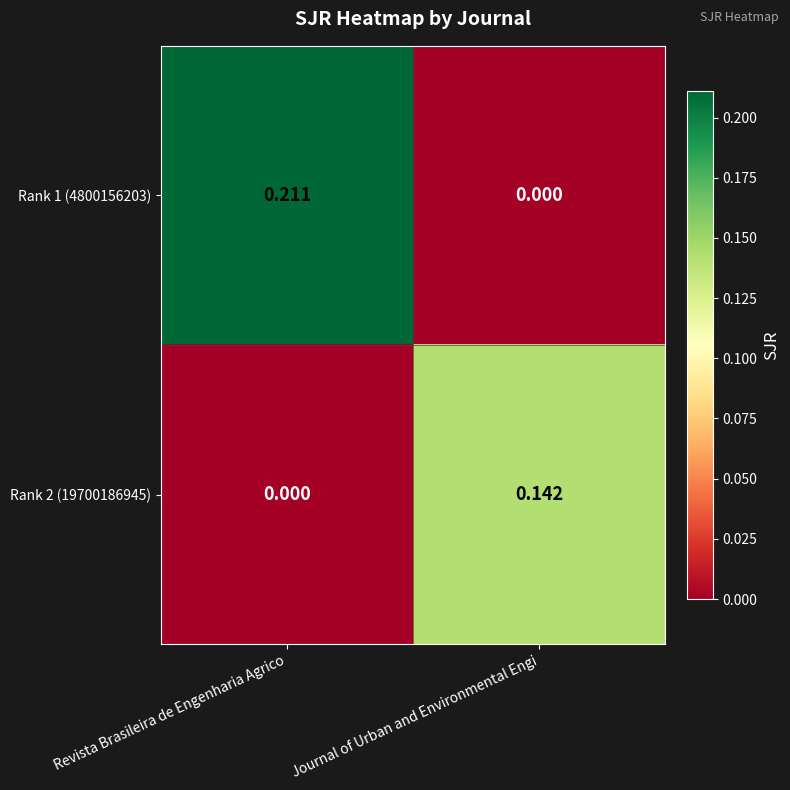

How many distinct data groups are displayed?

2